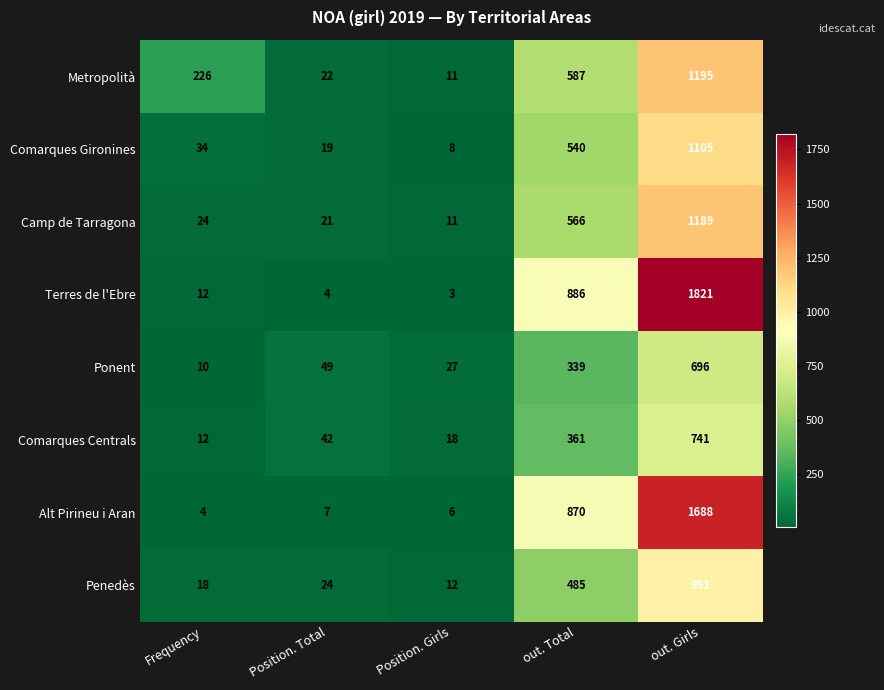

Is it true that Metropolità equals 319 at Frequency?

False